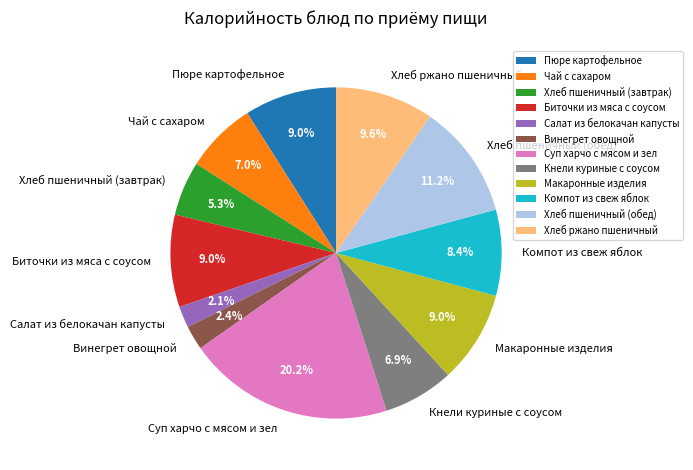

To the nearest percent, what percentage of the pie is Винегрет овощной?

2%